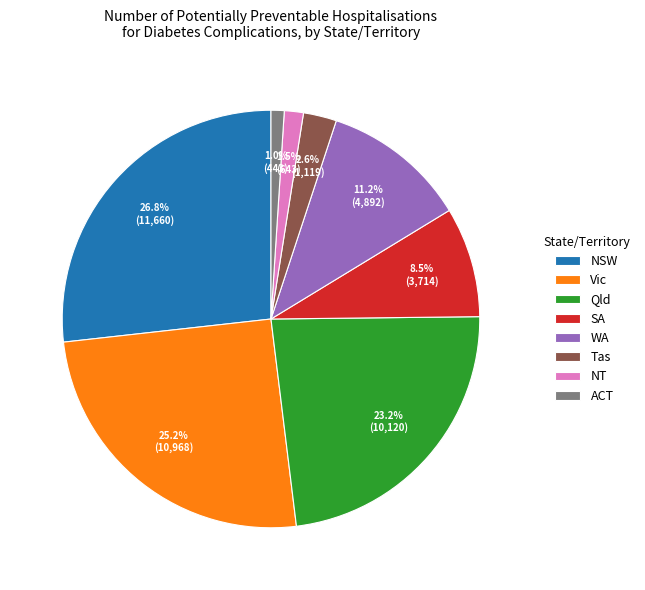

What percentage is the Qld slice, to the nearest percent?

23%